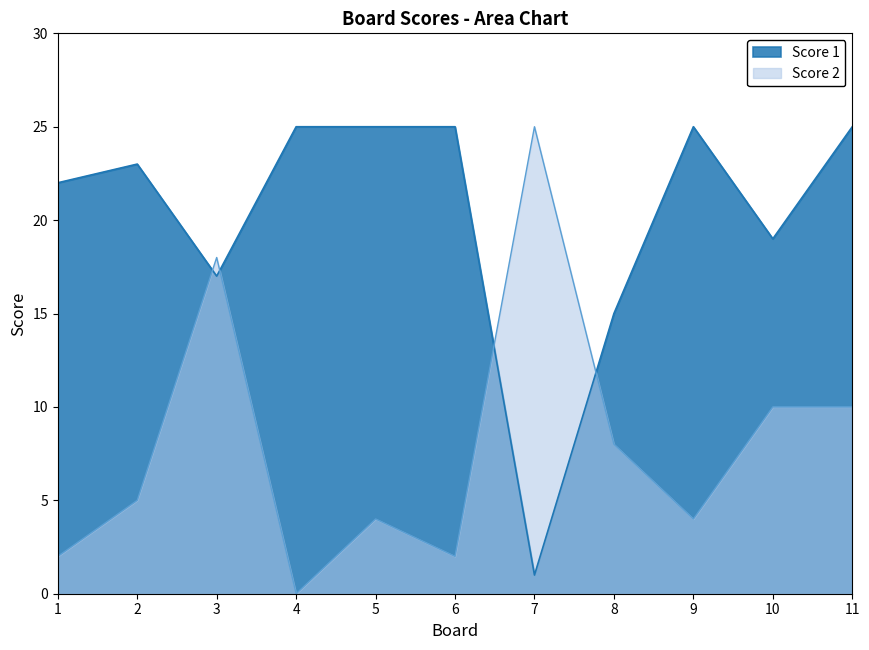

True or false: Score 1 has more than 2 interior local peaks.

False